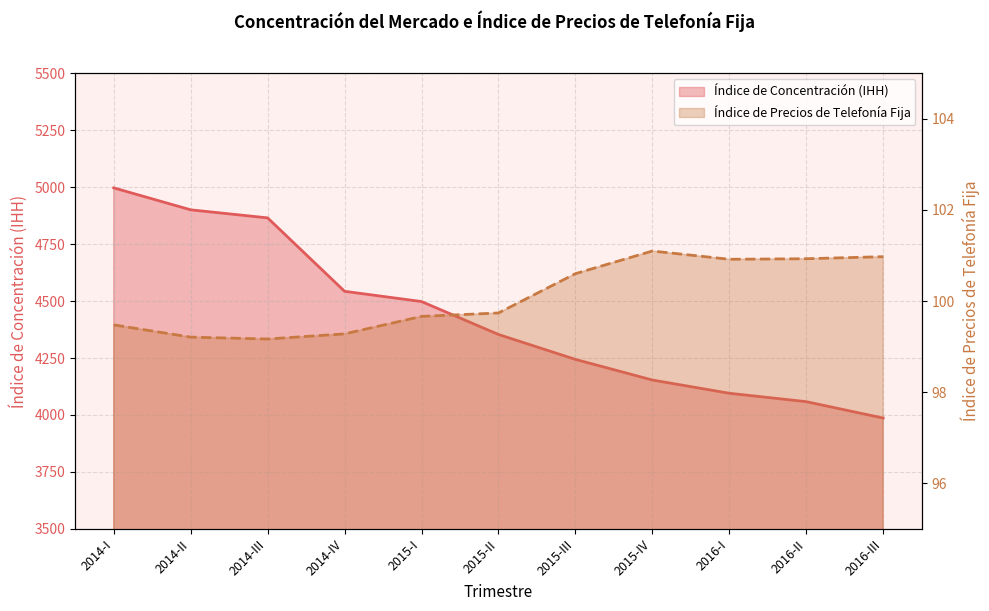

What is the value of the Índice de Precios de Telefonía Fija point at the 2nd from the left?

99.2